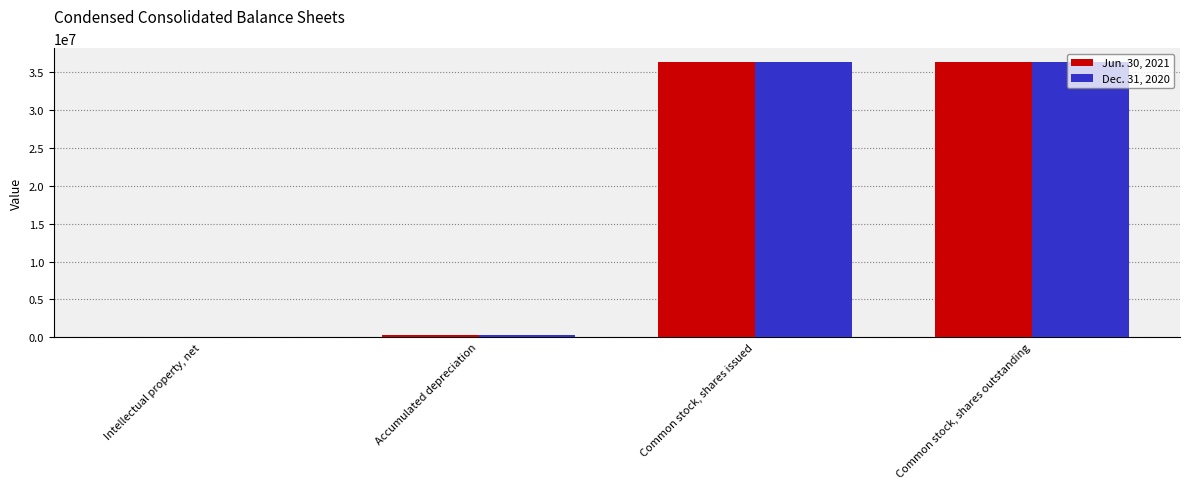

What is the difference between the Jun. 30, 2021 values at Accumulated depreciation and Common stock, shares outstanding?

36111584